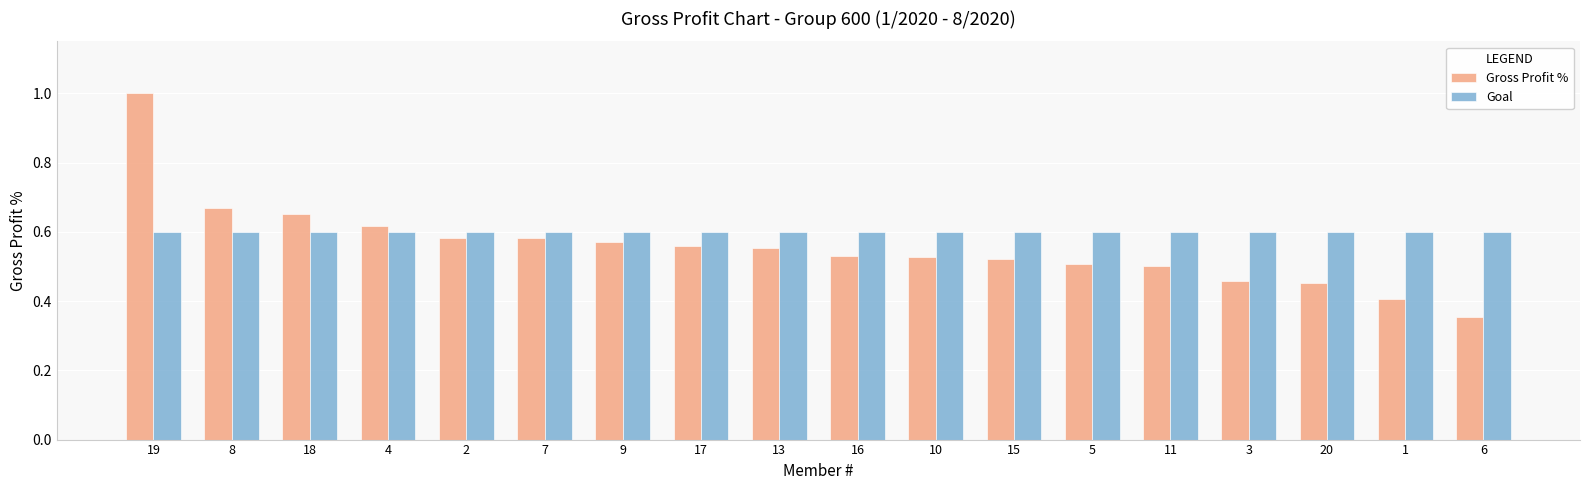

At which category is the sum across all series the highest?

19